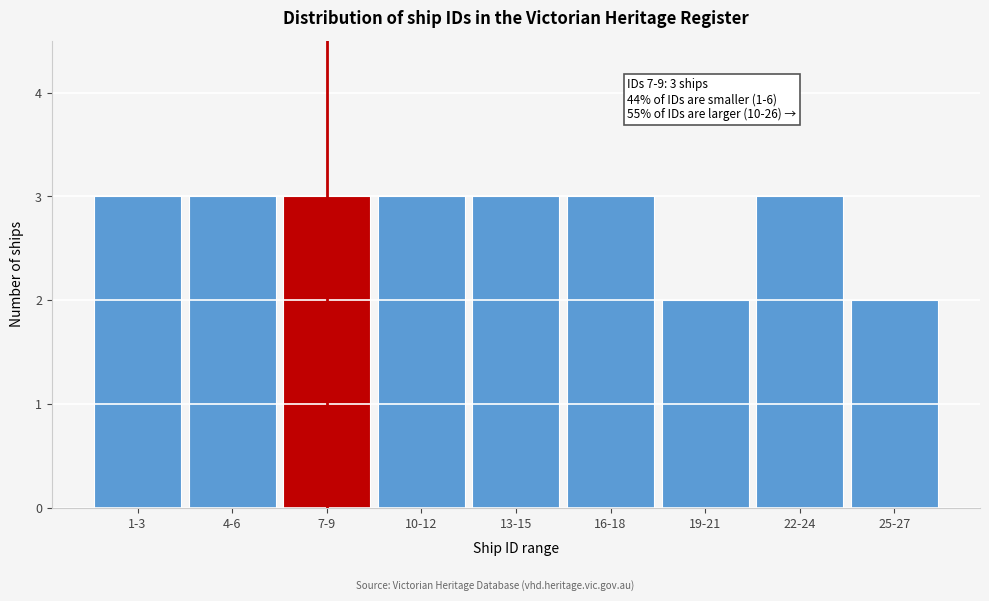

Reading right to left, transcribe all the data shown in this chart.

2	3	2	3	3	3	3	3	3